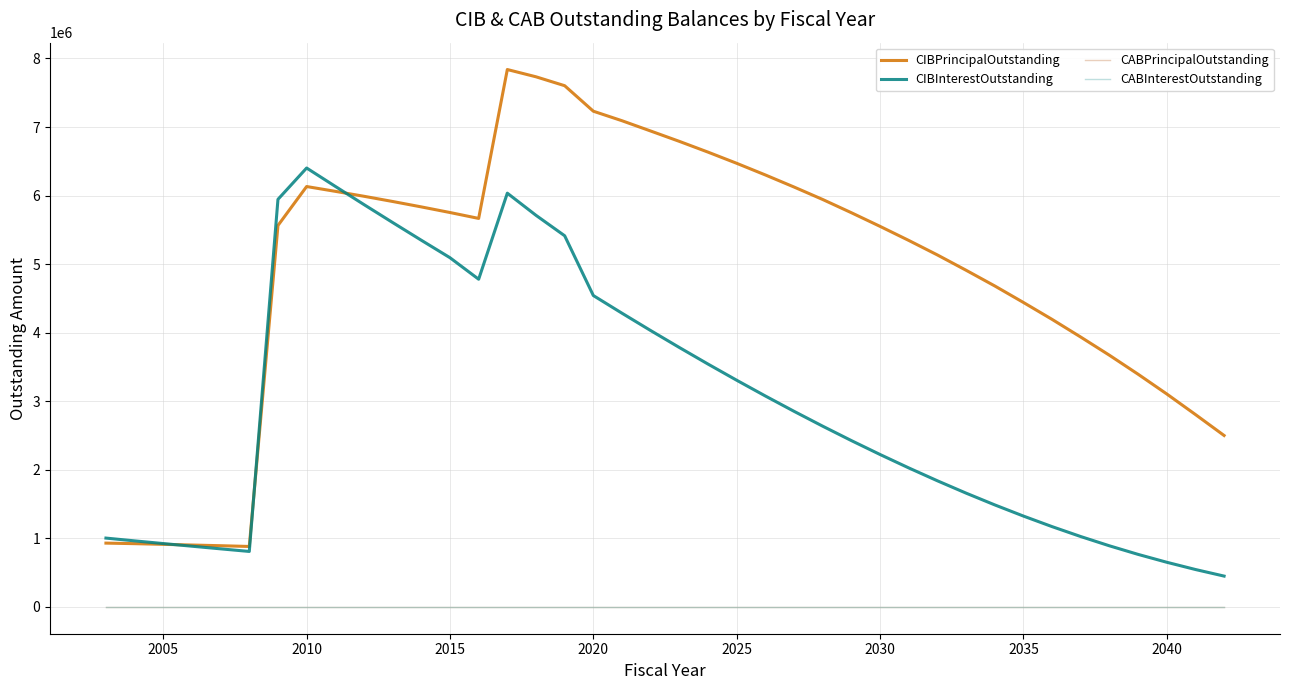

Is this an area chart (filled region under the line)?

No